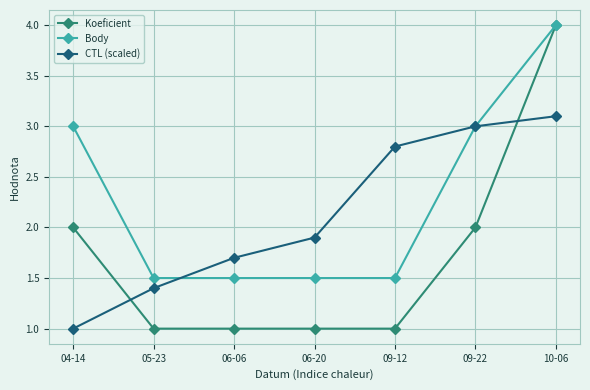

What is the label of the 6th point from the left?

09-22